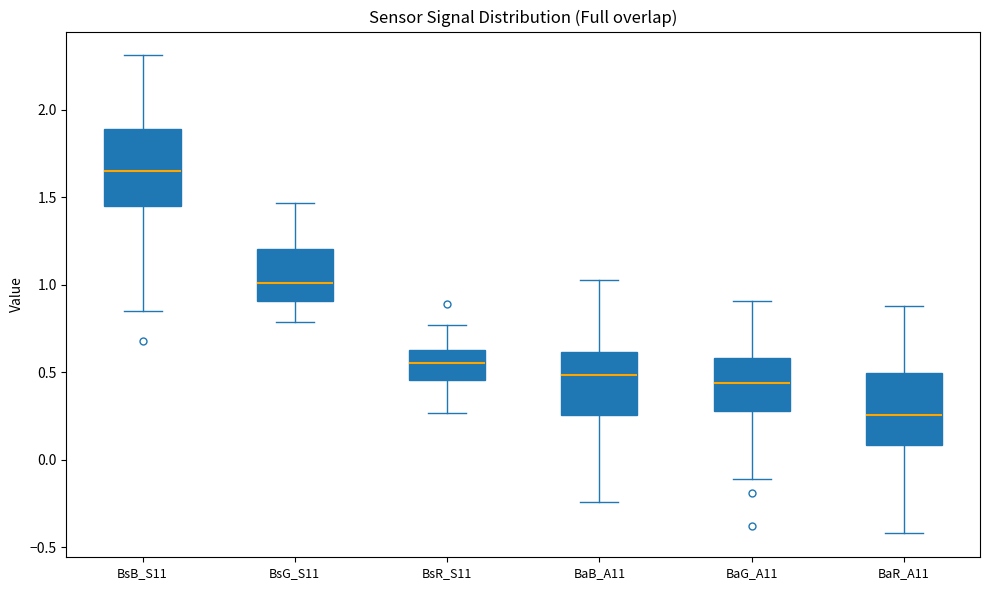

Reading left to right, read every box against the y-axis: the position of its median line, the range the box covers, and the ends of its whiskers. The values are not printed on the chart, so give them approximately, as read against the axis.

BsB_S11: median 1.65, box 1.45 to 1.90, whiskers 0.85 to 2.30
BsG_S11: median 1.00, box 0.90 to 1.20, whiskers 0.80 to 1.45
BsR_S11: median 0.55, box 0.45 to 0.65, whiskers 0.25 to 0.75
BaB_A11: median 0.50, box 0.25 to 0.60, whiskers -0.25 to 1.05
BaG_A11: median 0.45, box 0.30 to 0.60, whiskers -0.10 to 0.90
BaR_A11: median 0.25, box 0.10 to 0.50, whiskers -0.40 to 0.90